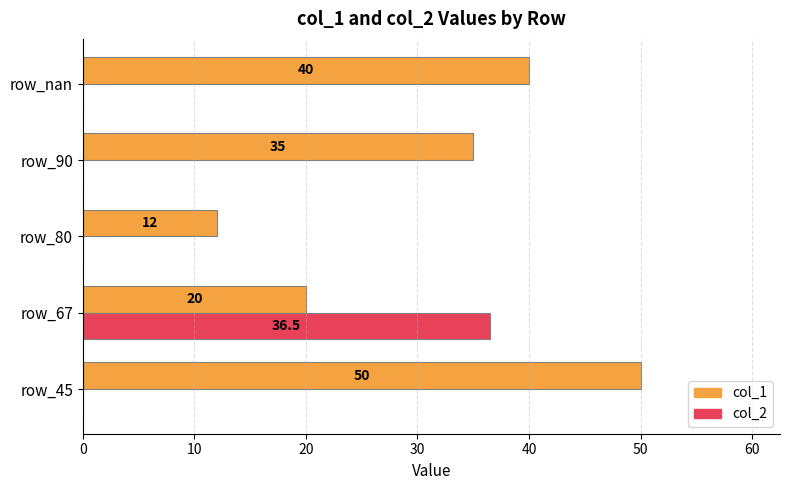

The value of col_1 at row_nan is 57.3. True or false?

False